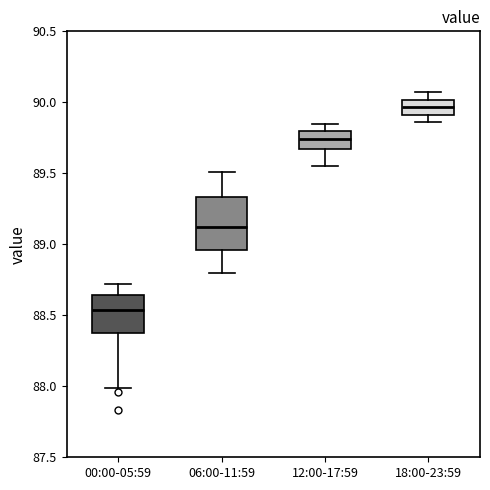

Which box's median line is the highest?

18:00-23:59